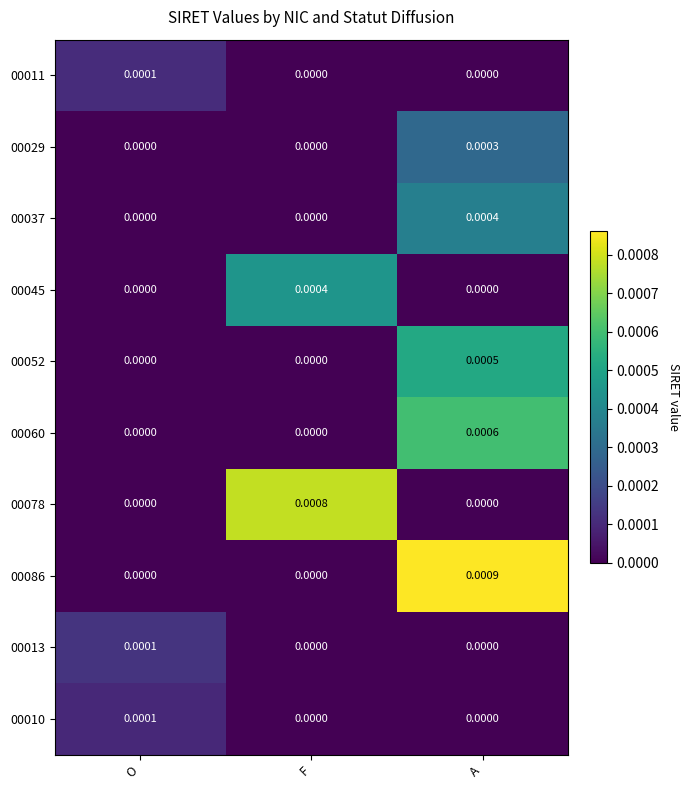

At which label does 00013 reach its peak?

O